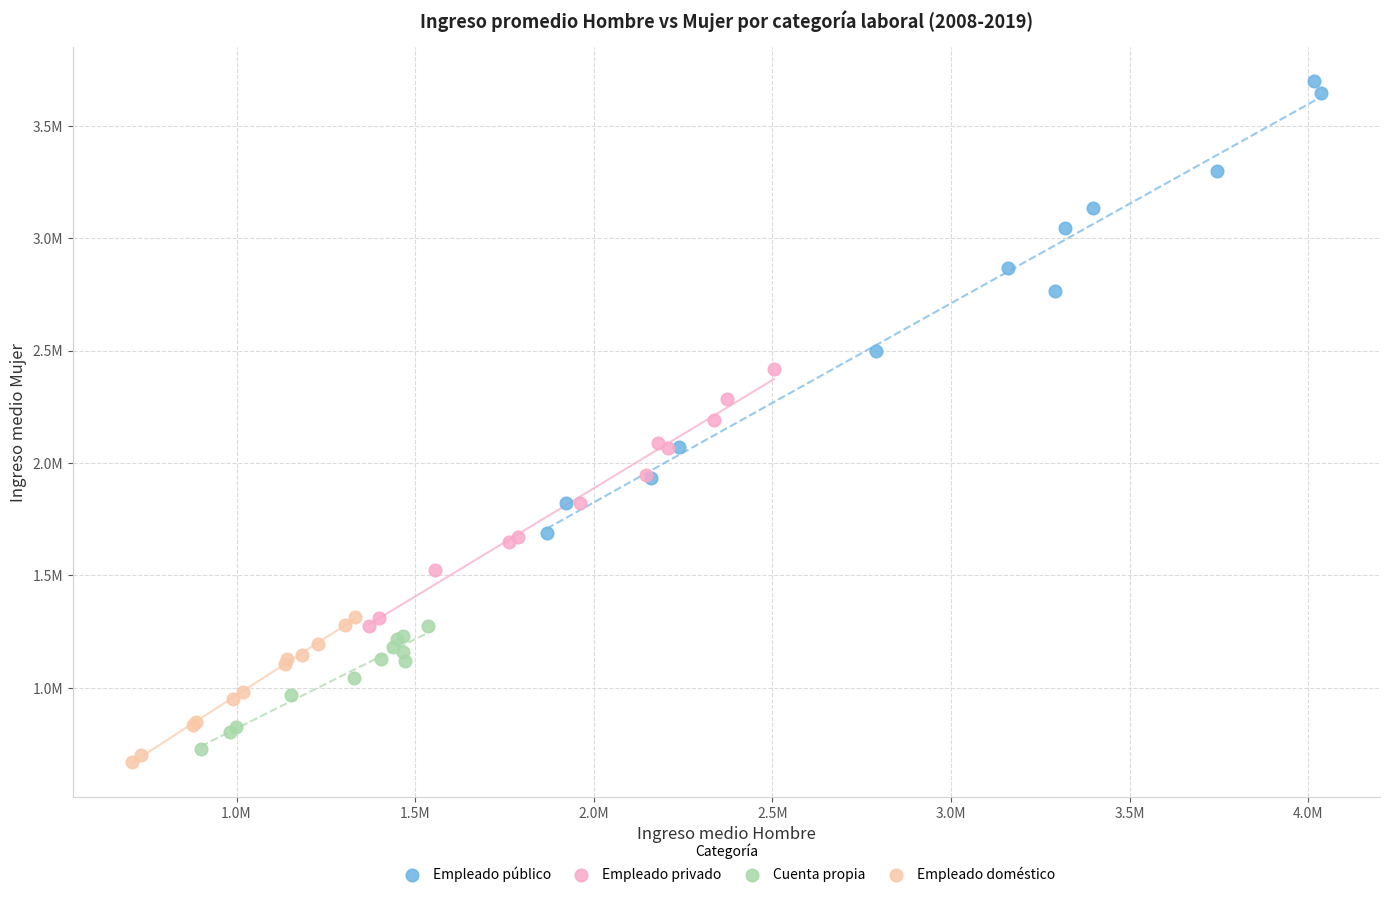

Which series reaches the minimum Y coordinate?

Empleado doméstico